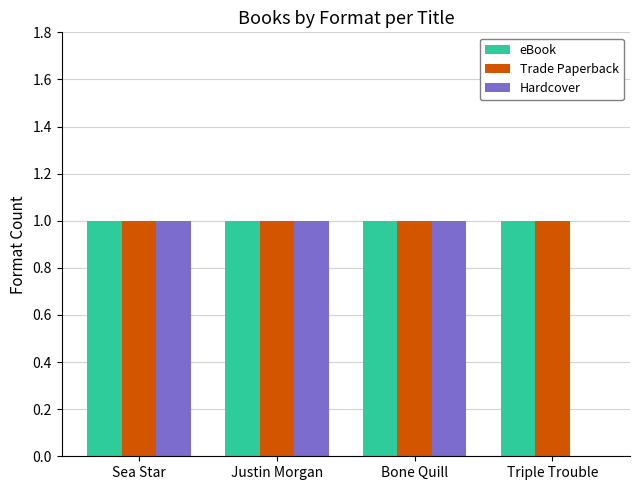

Is it true that Trade Paperback equals 0 at Justin Morgan?

False